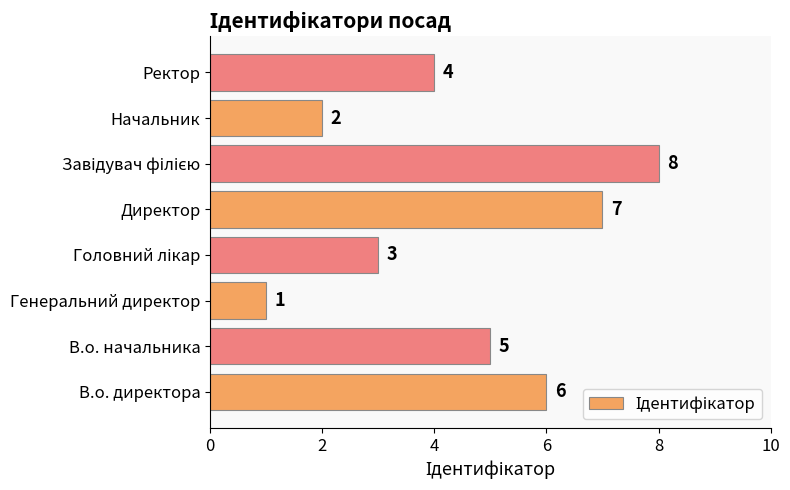

Is it true that the value at В.о. начальника is 5?

True